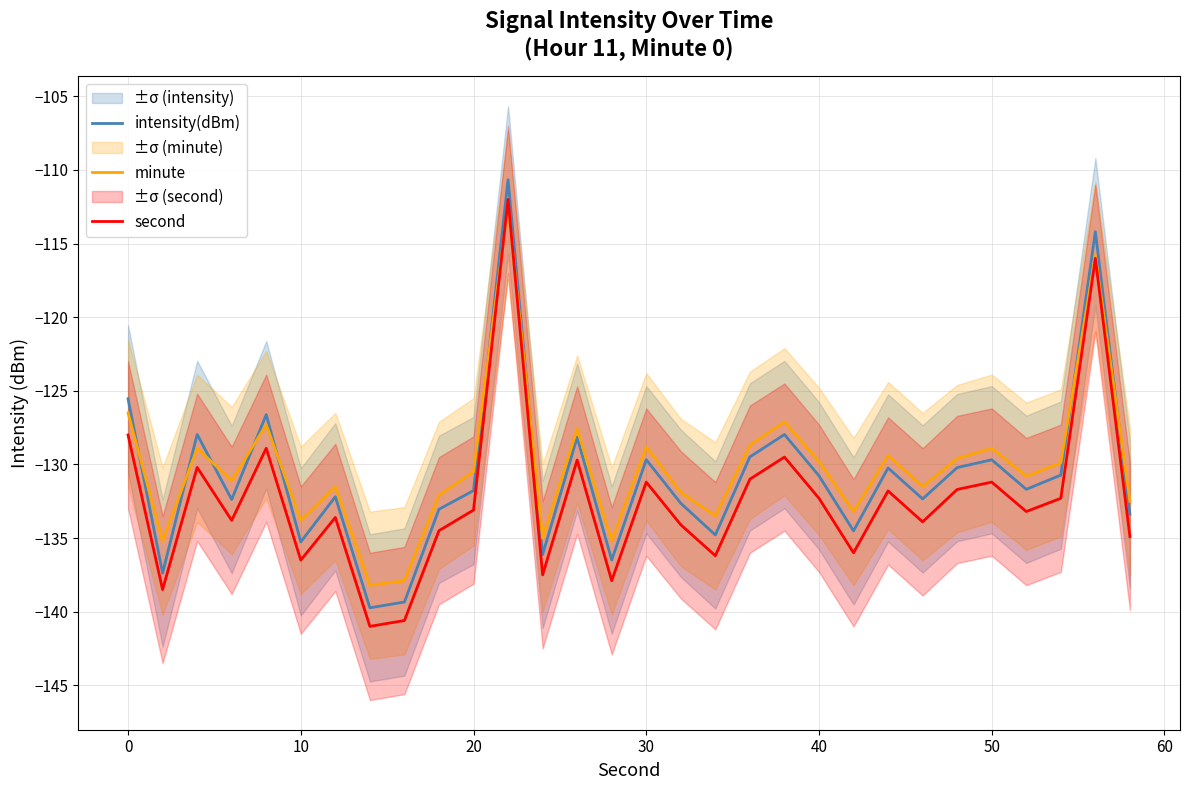

Does the chart have visible grid lines?

Yes